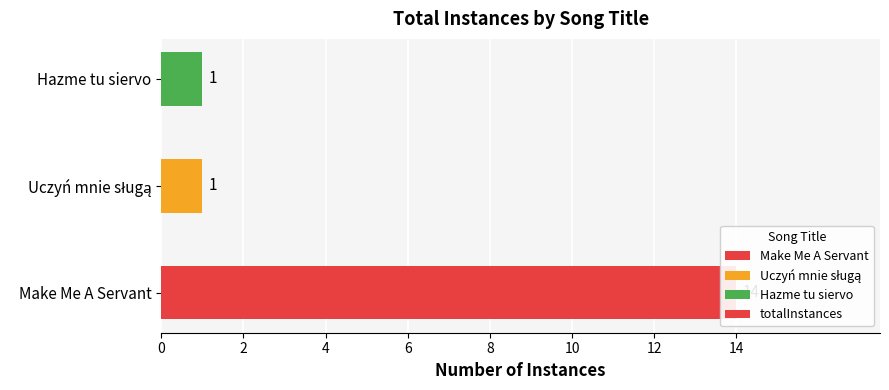

What is the change in value from Make Me A Servant to Uczyń mnie sługą?

-13